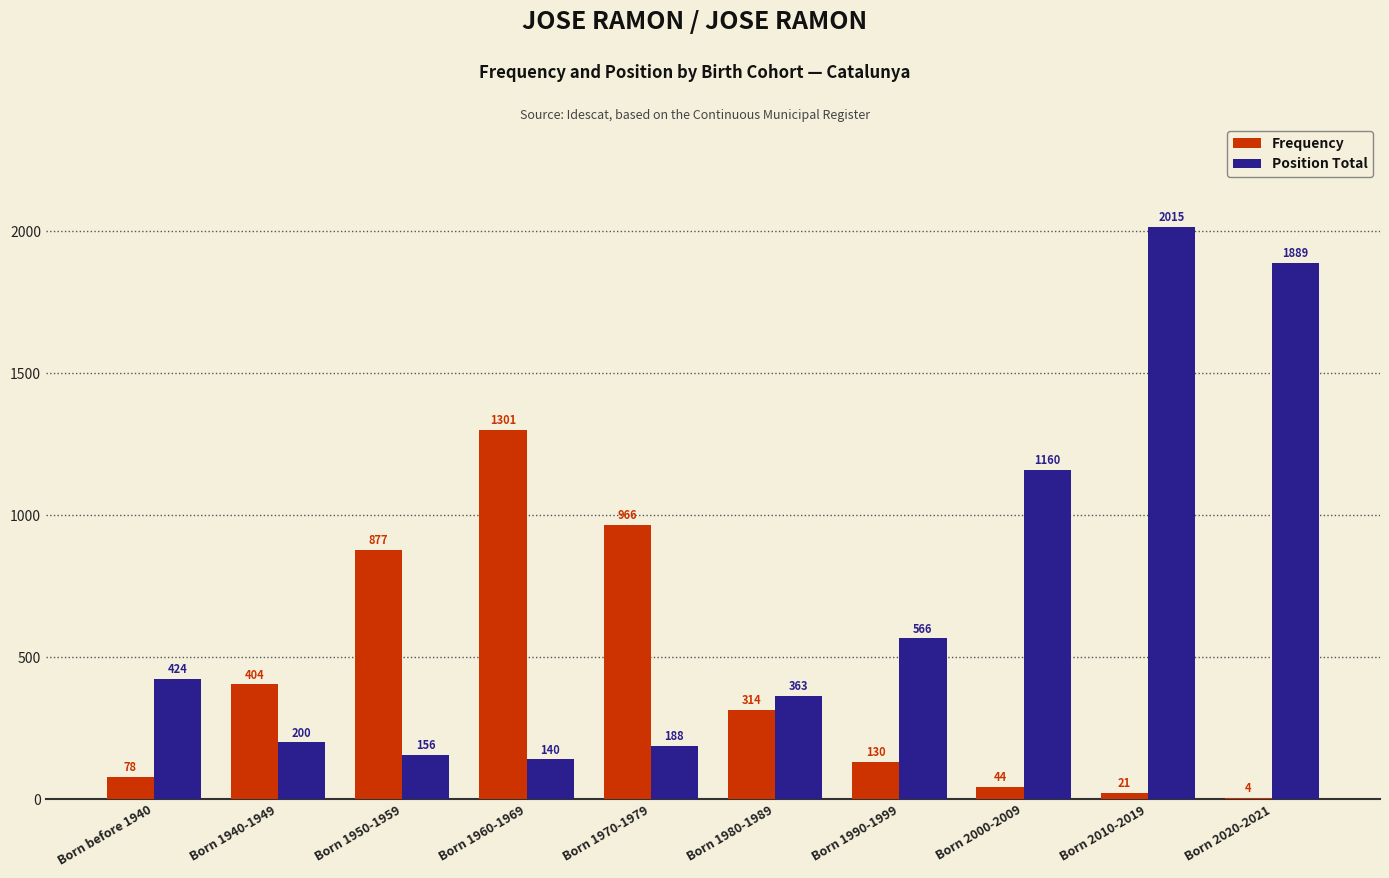

Which series changed the most between Born 1960-1969 and Born 1980-1989?

Frequency